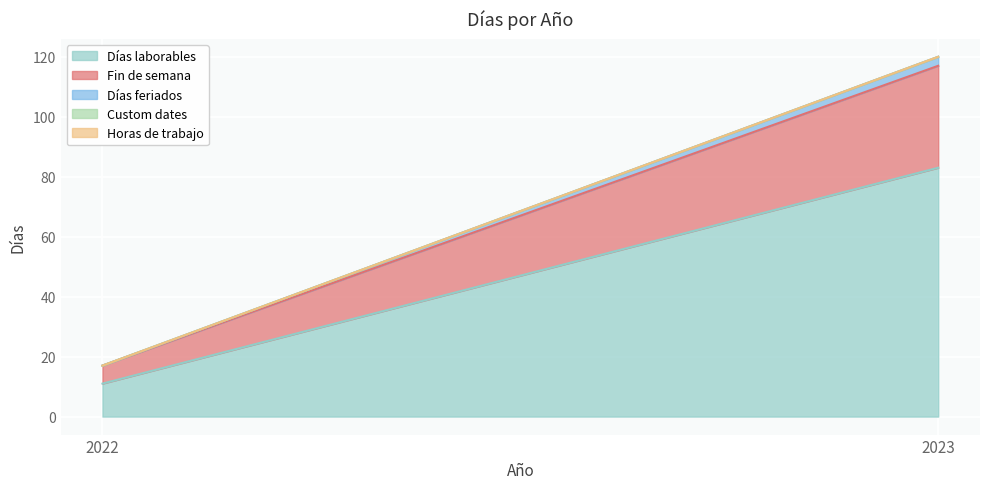

What is the difference between the maximum and minimum values in the Días feriados series?

3